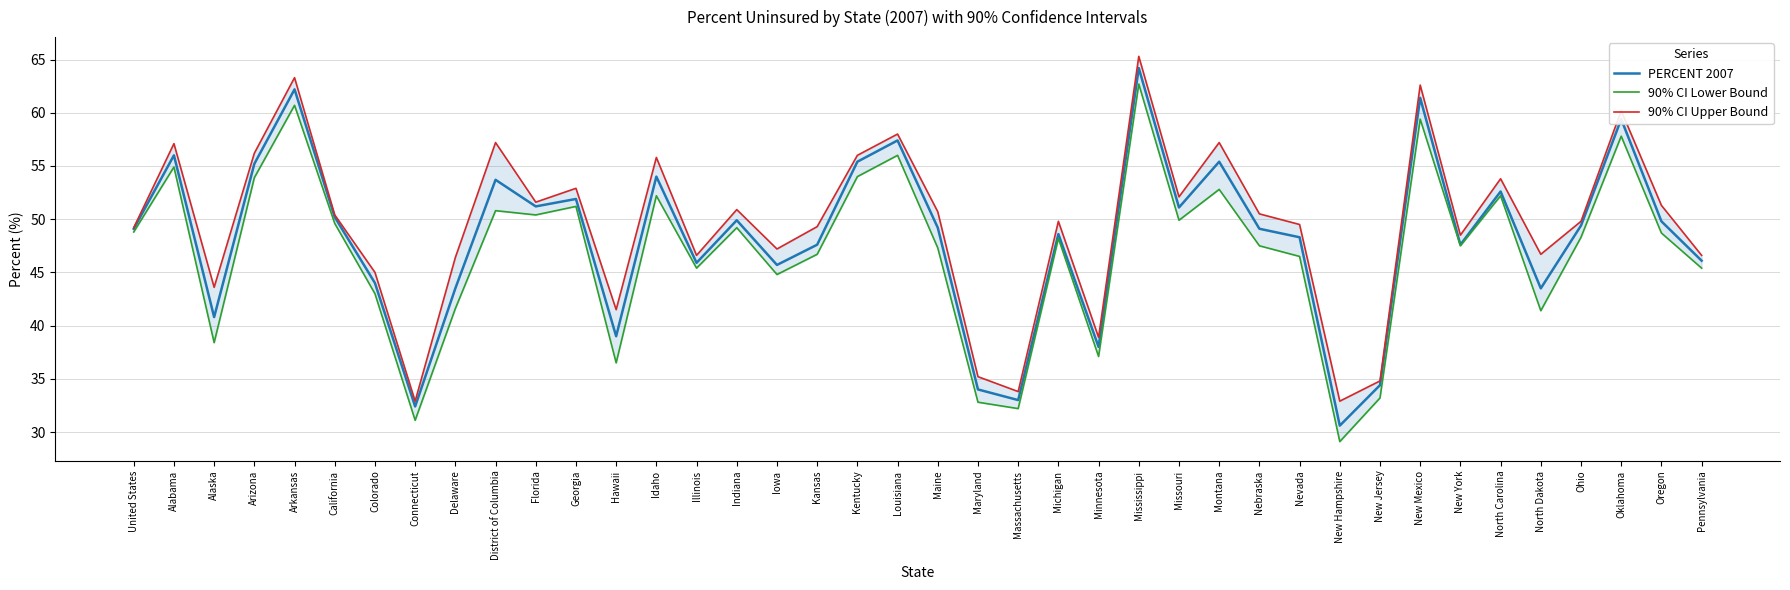

True or false: 90% CI Upper Bound and PERCENT 2007 intersect in this chart.

False